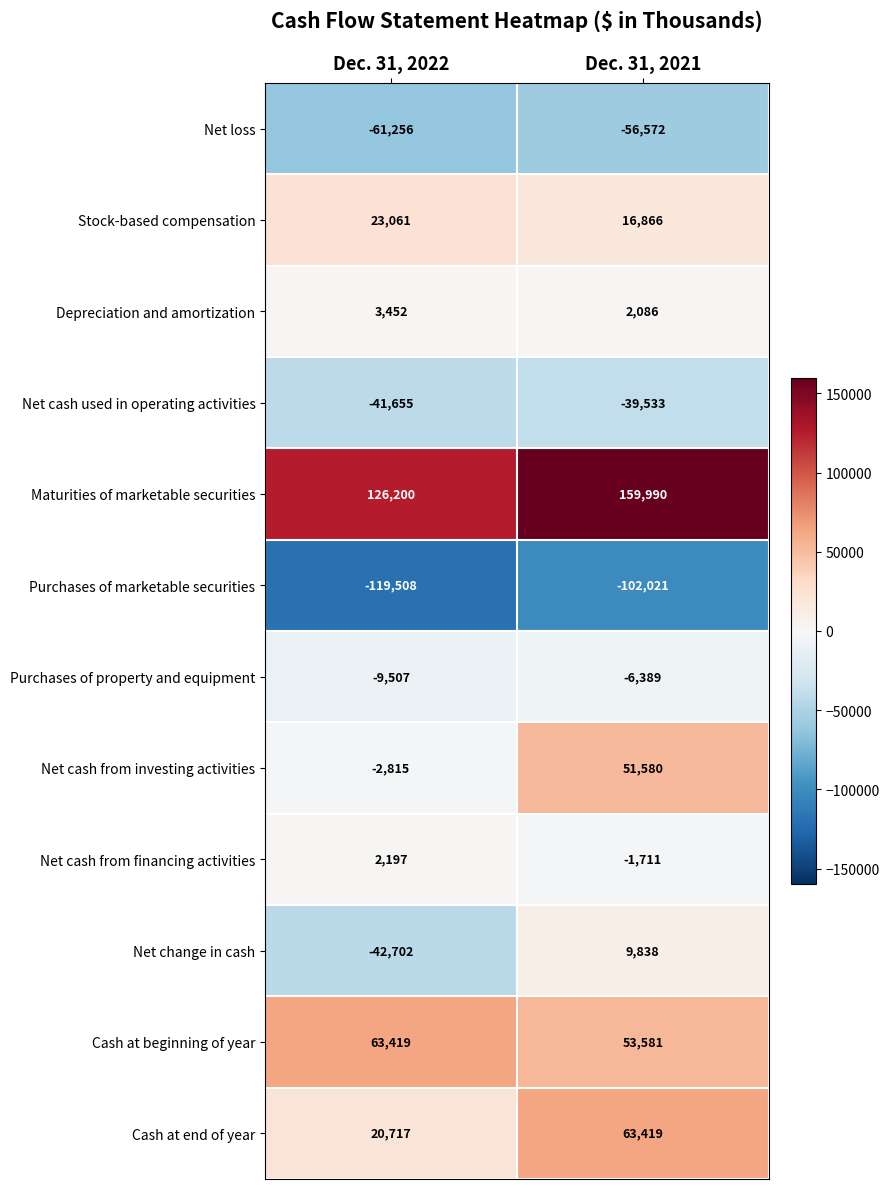

What is the difference between the Net cash from investing activities values at Dec. 31, 2021 and Dec. 31, 2022?

54395